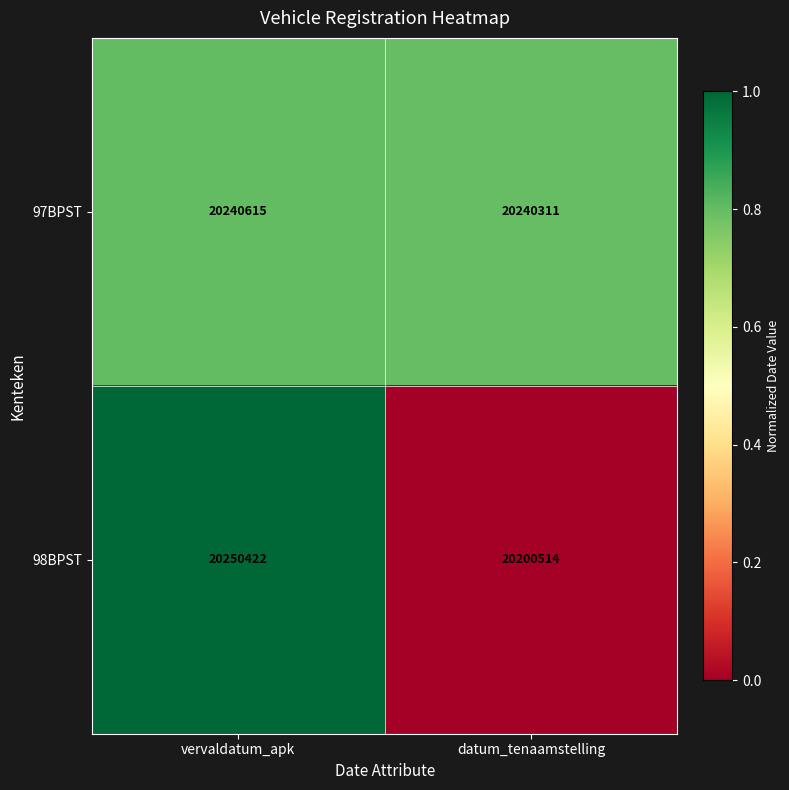

How many distinct data groups are displayed?

2